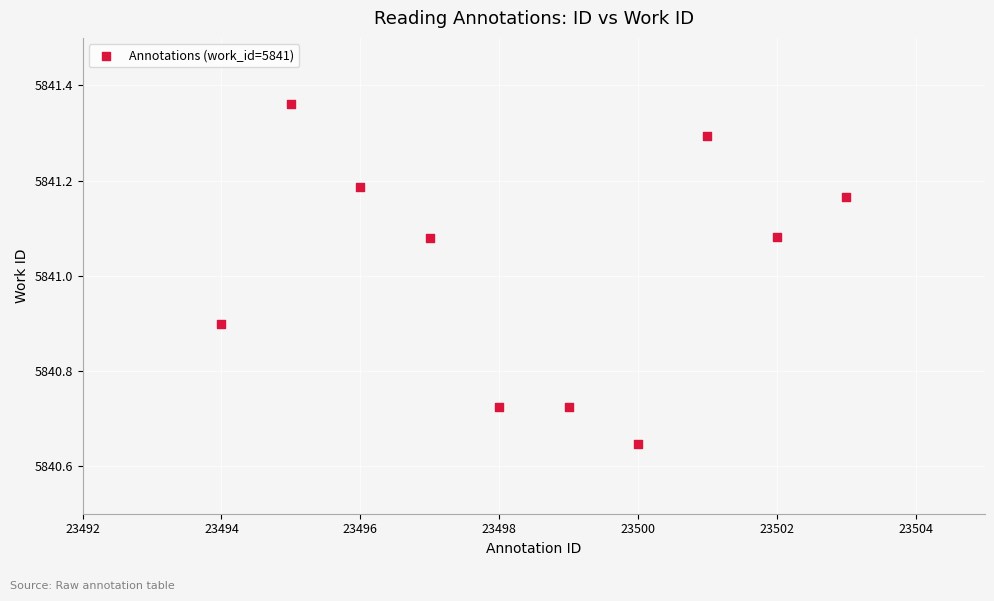

What is the average Y value?

5841.0